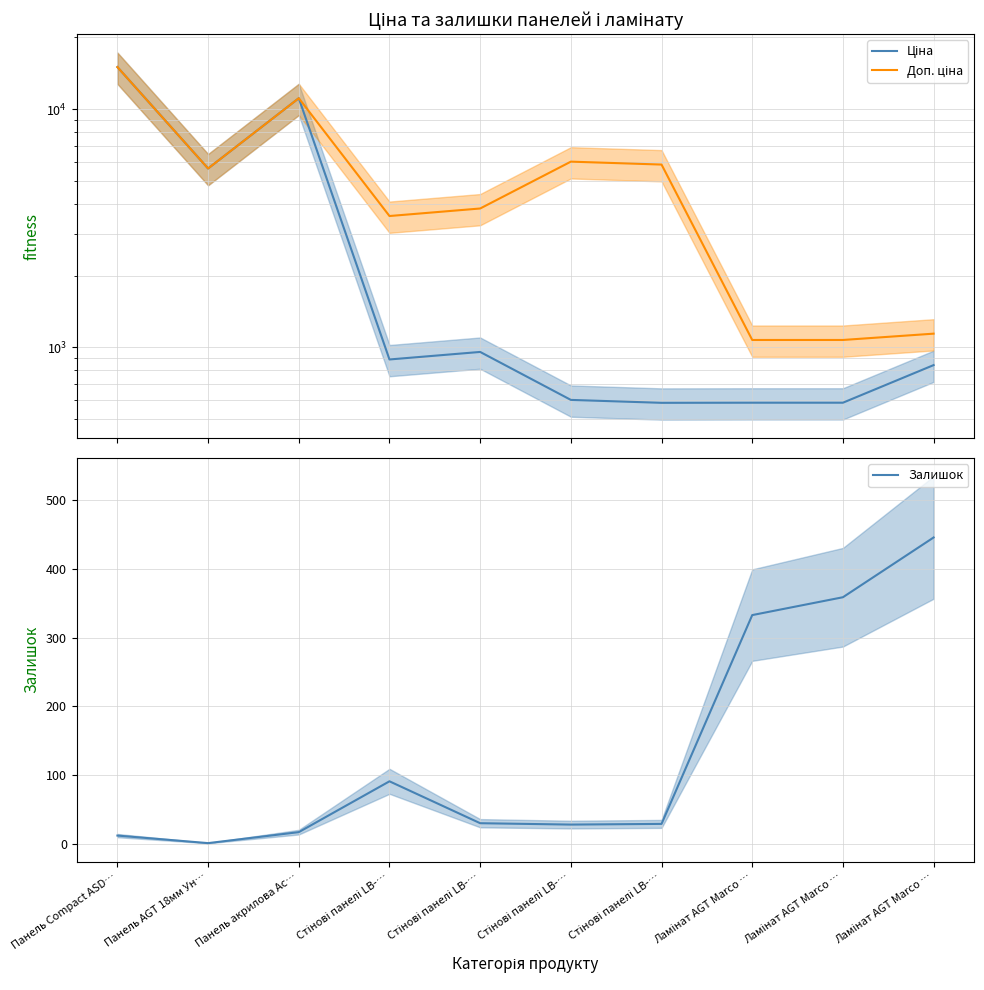

True or false: Залишок and Доп. ціна intersect in this chart.

False